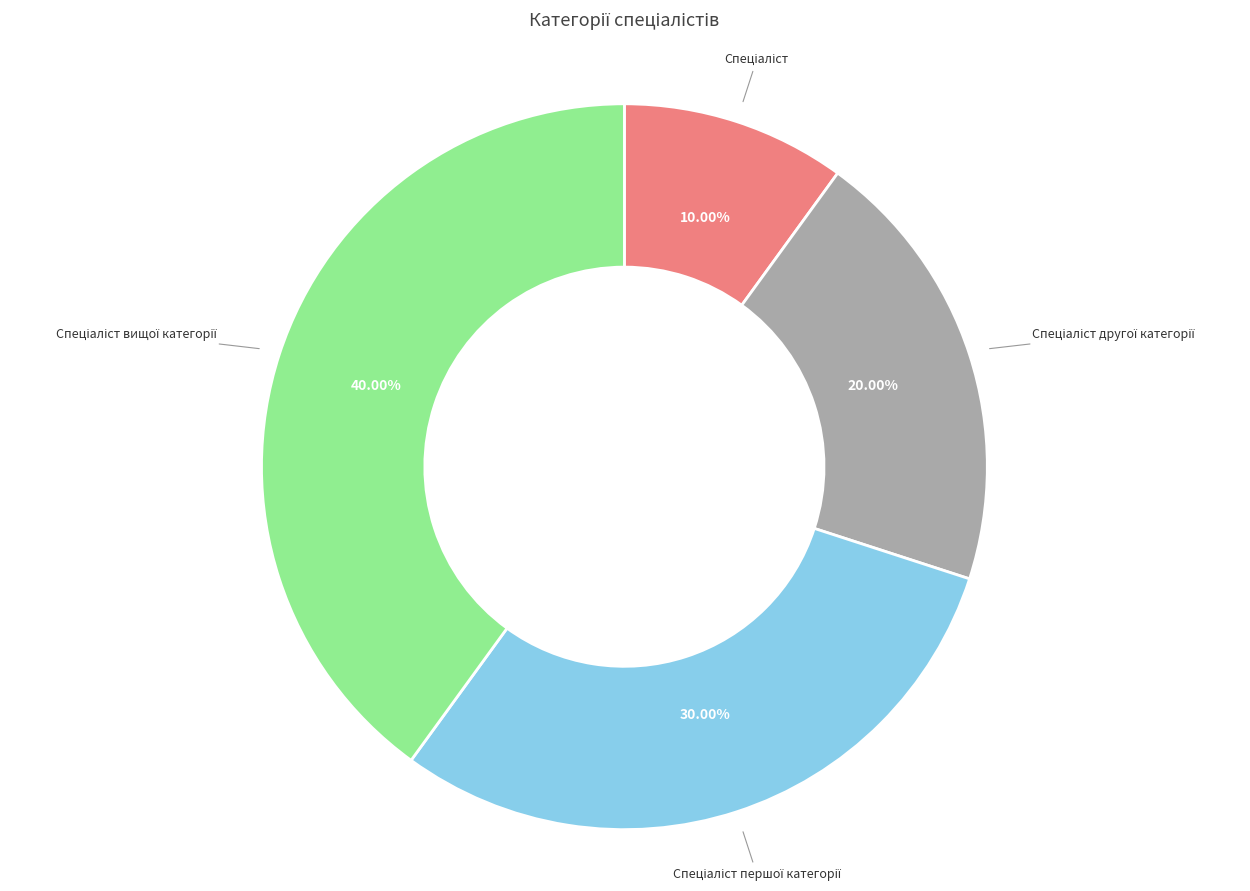

Does any single category account for the majority?

No